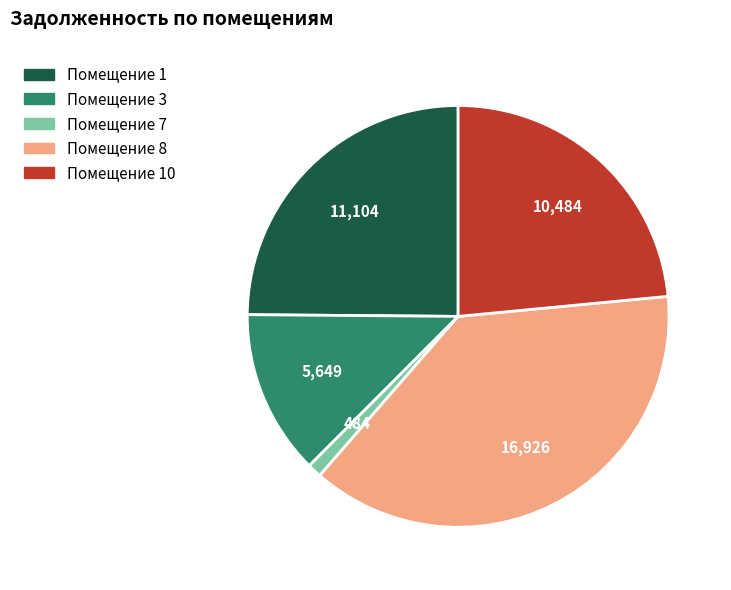

Is there a majority slice in this chart?

No